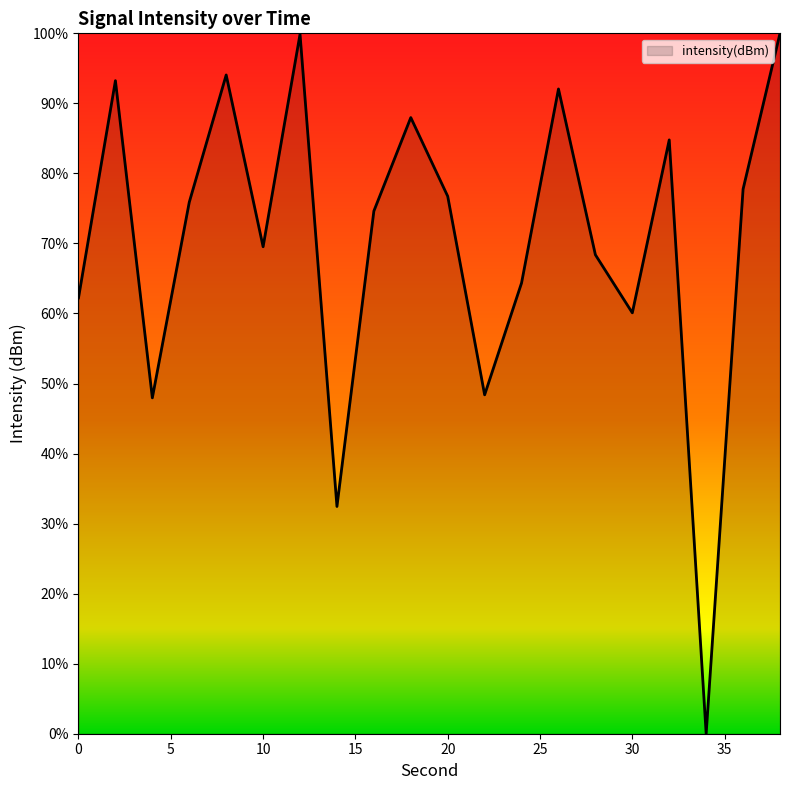

Does the chart display data point markers on the line(s)?

No